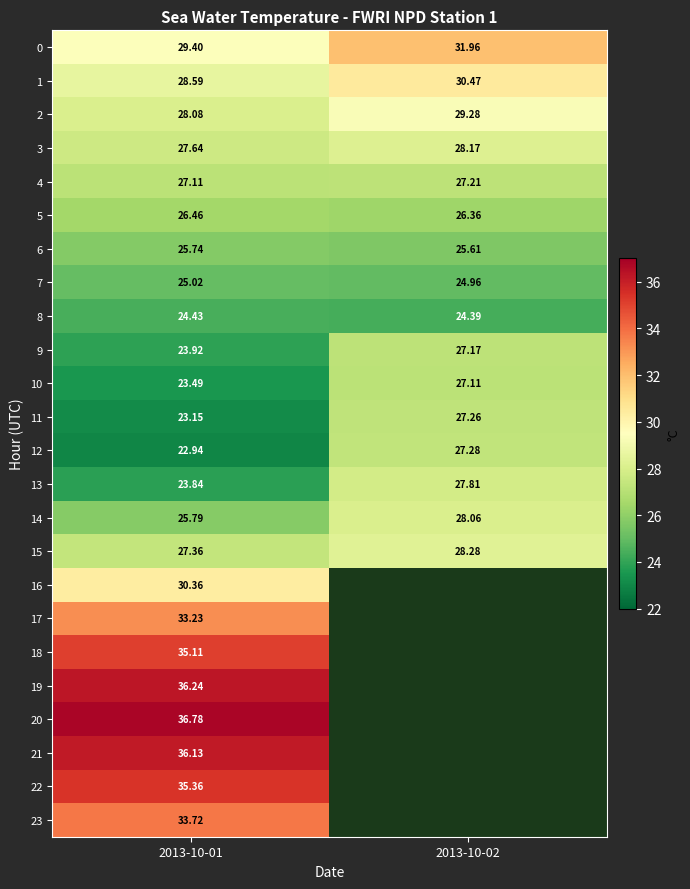

How many values in the 9 series exceed 27?

1